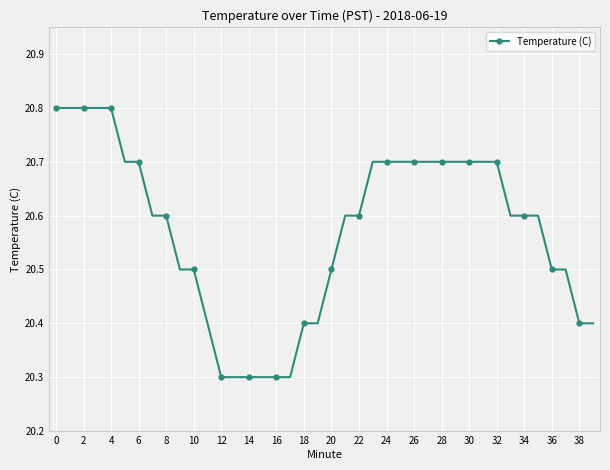

Is this an area chart (filled region under the line)?

No